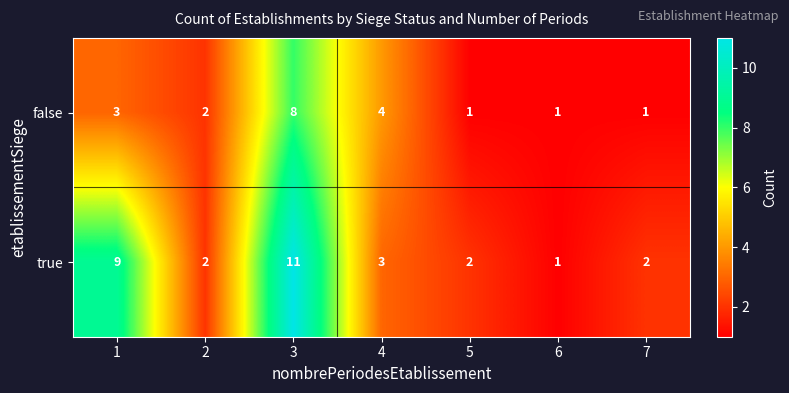

How many values in the true series are below 2?

1